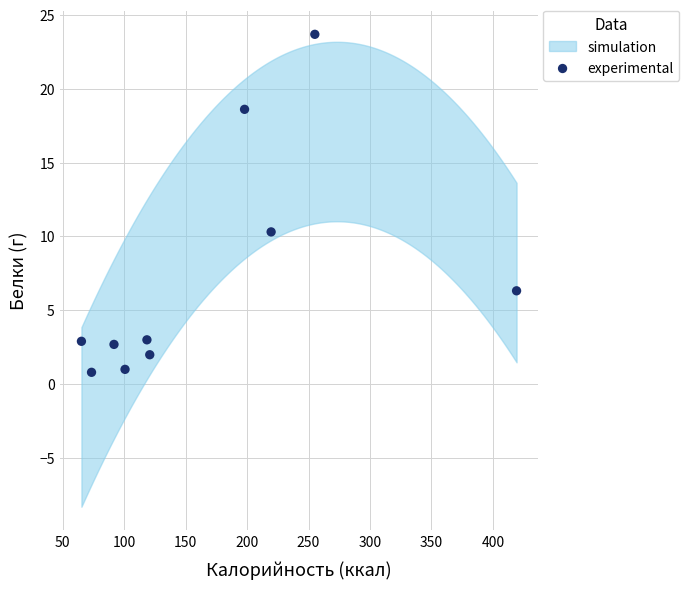

What is the average X value?

166.3